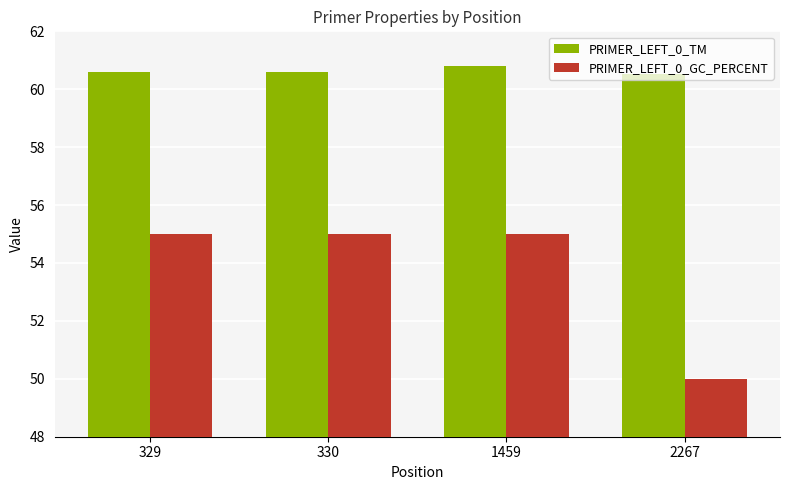

Which series has the largest total across all categories?

PRIMER_LEFT_0_TM